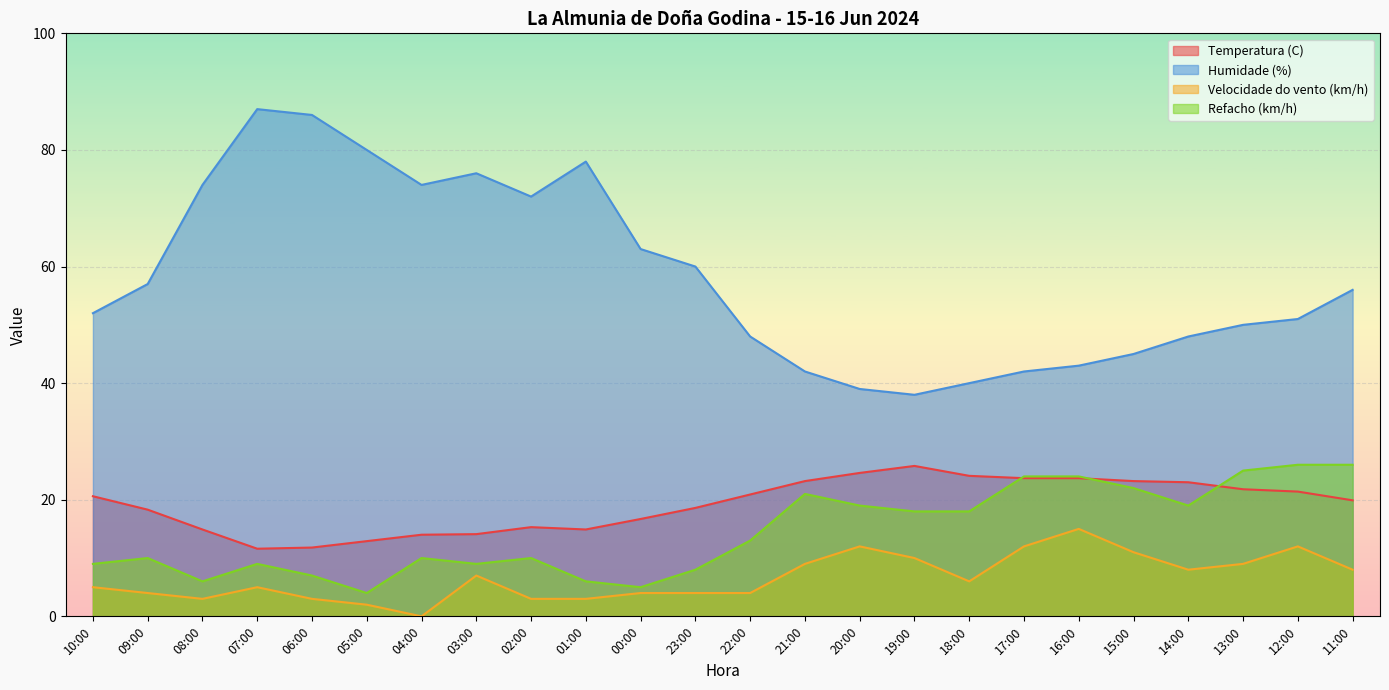

Reading left to right, what are all the values shown in this chart?

Temperatura (C): 10:00=20.6	09:00=18.3	08:00=14.9	07:00=11.6	06:00=11.8	05:00=12.9	04:00=14.0	03:00=14.1	02:00=15.3	01:00=14.9	00:00=16.7	23:00=18.6	22:00=20.9	21:00=23.2	20:00=24.6	19:00=25.8	18:00=24.1	17:00=23.7	16:00=23.7	15:00=23.2	14:00=23.0	13:00=21.8	12:00=21.4	11:00=19.9
Humidade (%): 10:00=52.0	09:00=57.0	08:00=74.0	07:00=87.0	06:00=86.0	05:00=80.0	04:00=74.0	03:00=76.0	02:00=72.0	01:00=78.0	00:00=63.0	23:00=60.0	22:00=48.0	21:00=42.0	20:00=39.0	19:00=38.0	18:00=40.0	17:00=42.0	16:00=43.0	15:00=45.0	14:00=48.0	13:00=50.0	12:00=51.0	11:00=56.0
Velocidade do vento (km/h): 10:00=5.0	09:00=4.0	08:00=3.0	07:00=5.0	06:00=3.0	05:00=2.0	04:00=0.0	03:00=7.0	02:00=3.0	01:00=3.0	00:00=4.0	23:00=4.0	22:00=4.0	21:00=9.0	20:00=12.0	19:00=10.0	18:00=6.0	17:00=12.0	16:00=15.0	15:00=11.0	14:00=8.0	13:00=9.0	12:00=12.0	11:00=8.0
Refacho (km/h): 10:00=9.0	09:00=10.0	08:00=6.0	07:00=9.0	06:00=7.0	05:00=4.0	04:00=10.0	03:00=9.0	02:00=10.0	01:00=6.0	00:00=5.0	23:00=8.0	22:00=13.0	21:00=21.0	20:00=19.0	19:00=18.0	18:00=18.0	17:00=24.0	16:00=24.0	15:00=22.0	14:00=19.0	13:00=25.0	12:00=26.0	11:00=26.0